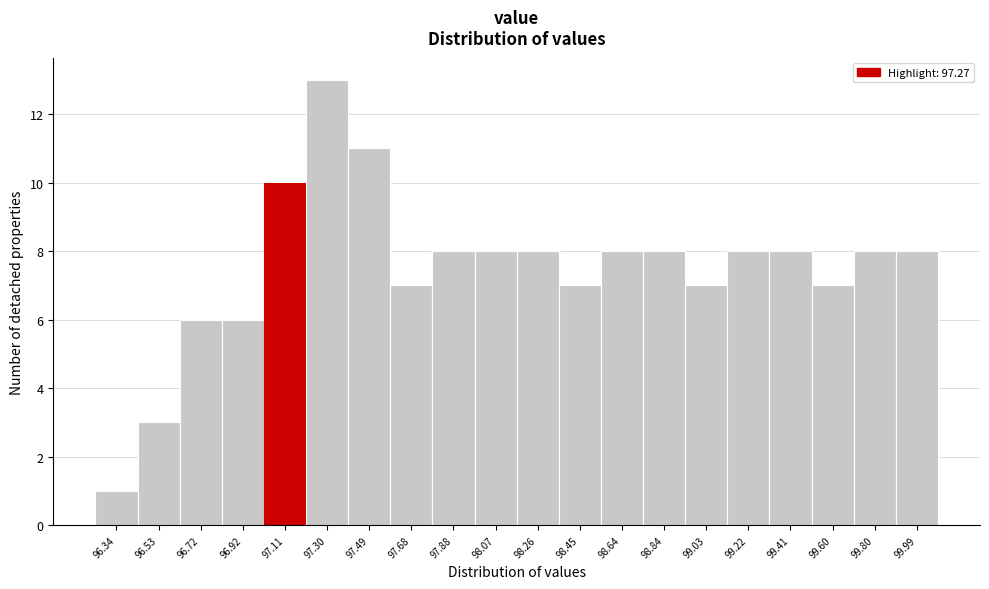

Reading right to left, what are all the values shown in this chart?

99.99=8	99.80=8	99.60=7	99.41=8	99.22=8	99.03=7	98.84=8	98.64=8	98.45=7	98.26=8	98.07=8	97.88=8	97.68=7	97.49=11	97.30=13	97.11=10	96.92=6	96.72=6	96.53=3	96.34=1